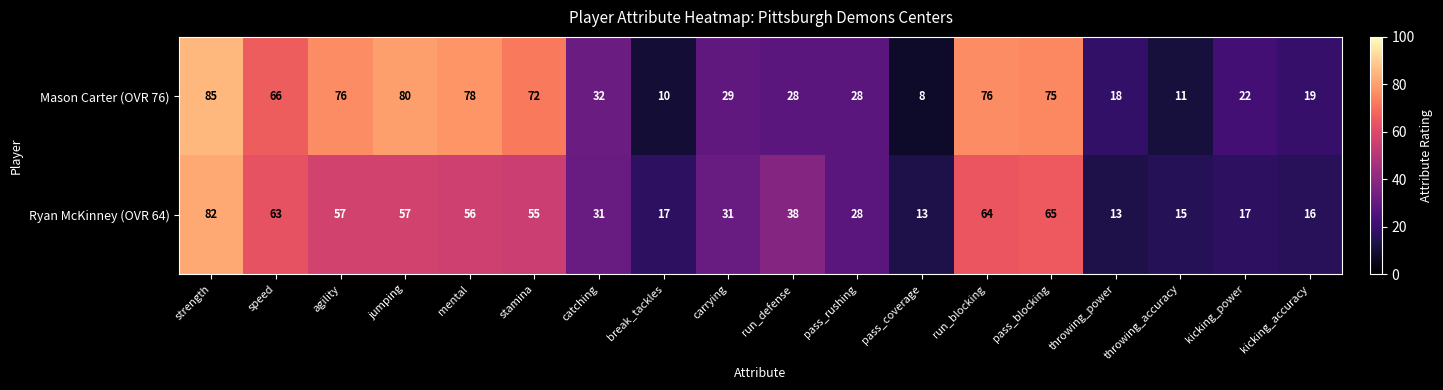

Which series has the largest total across all categories?

Mason Carter (OVR 76)